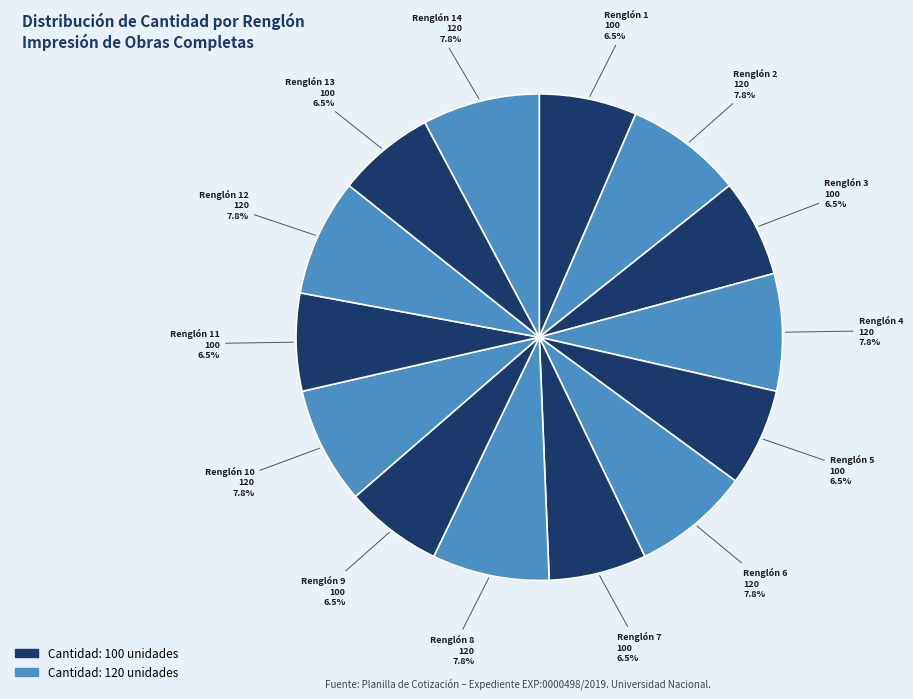

How many slices are in this pie chart?

14